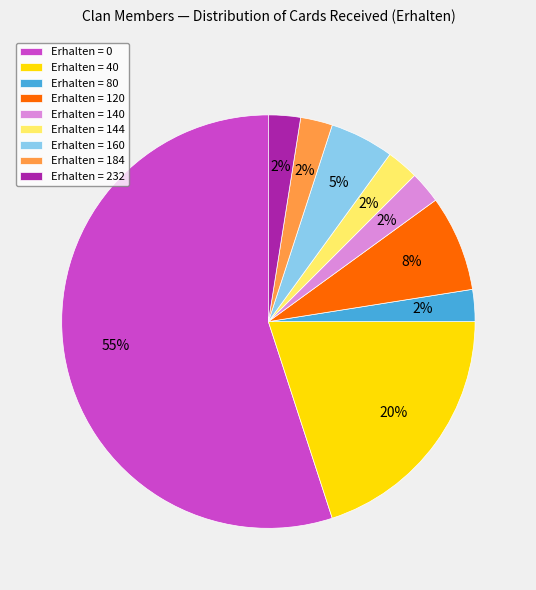

Is there a majority slice in this chart?

Yes